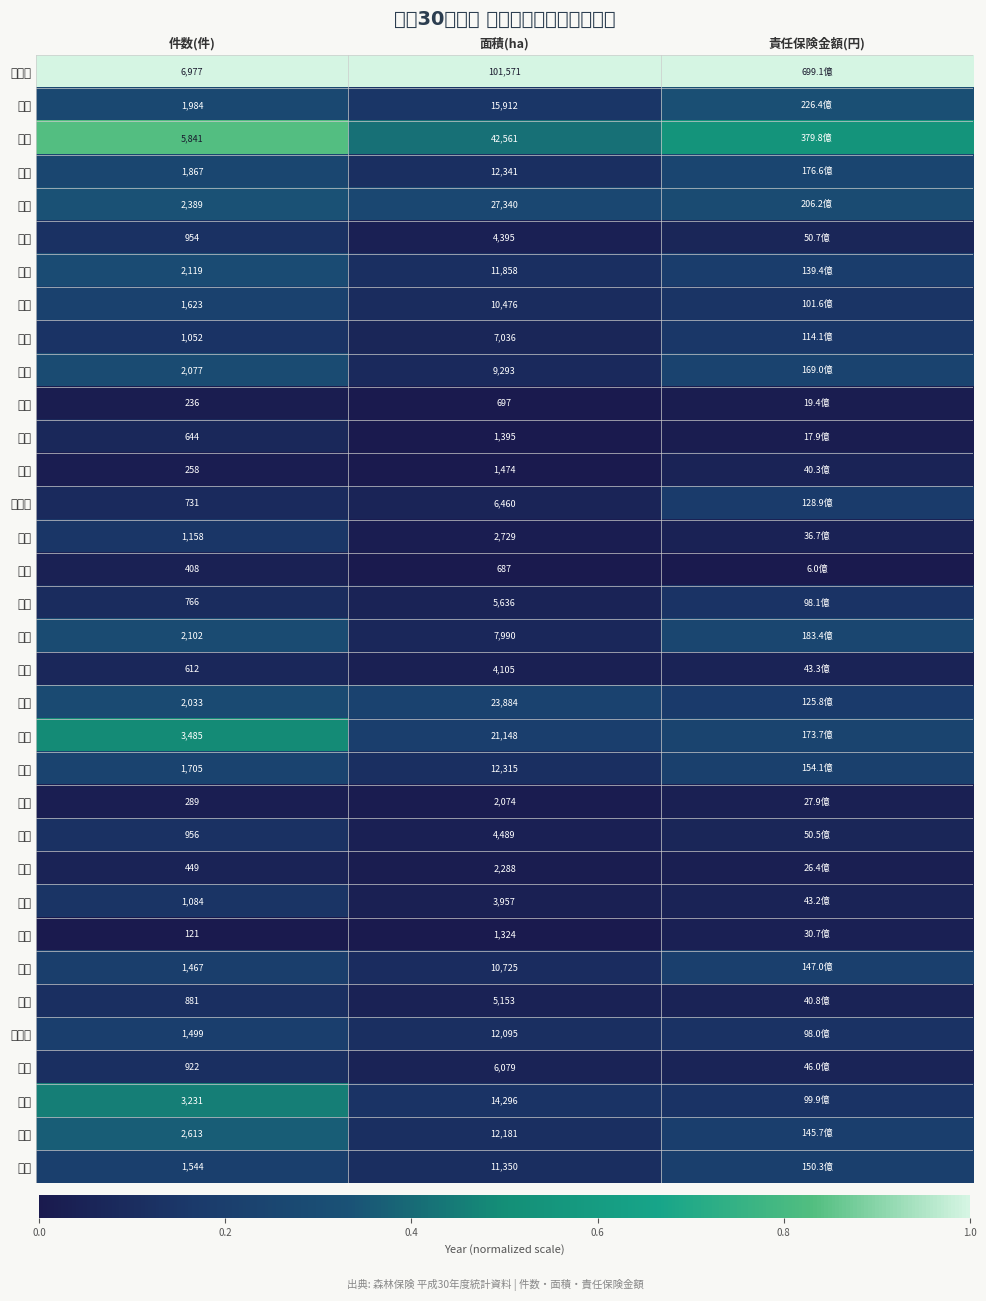

At 件数(件), list the series in order from smallest to largest.

大阪, 埼玉, 東京, 愛知, 富山, 滋賀, 山梨, 千葉, 神奈川, 石川, 奈良, 鳥取, 山形, 三重, 栃木, 京都, 新潟, 兵庫, 和歌山, 広島, 茨城, 静岡, 宮城, 青森, 長野, 群馬, 福井, 福島, 秋田, 岡山, 島根, 岐阜, 岩手, 北海道